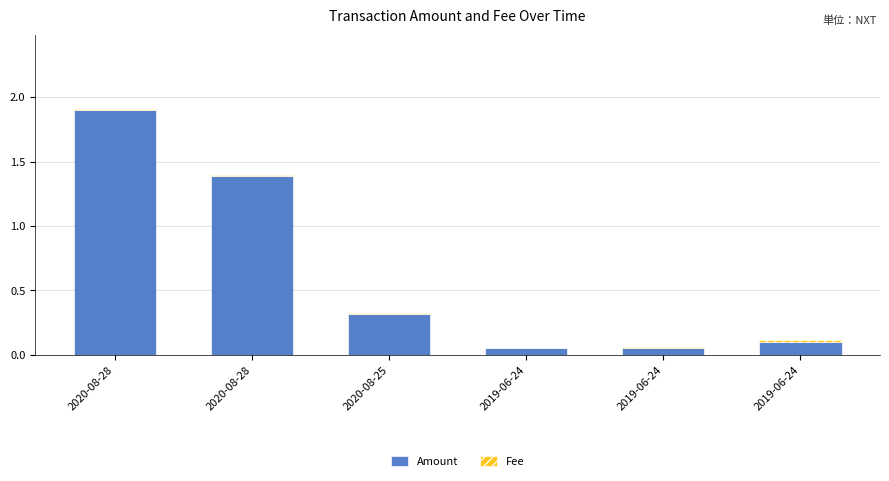

Rank the categories by Fee value from lowest to highest.

2020-08-28, 2020-08-28, 2020-08-25, 2019-06-24, 2019-06-24, 2019-06-24